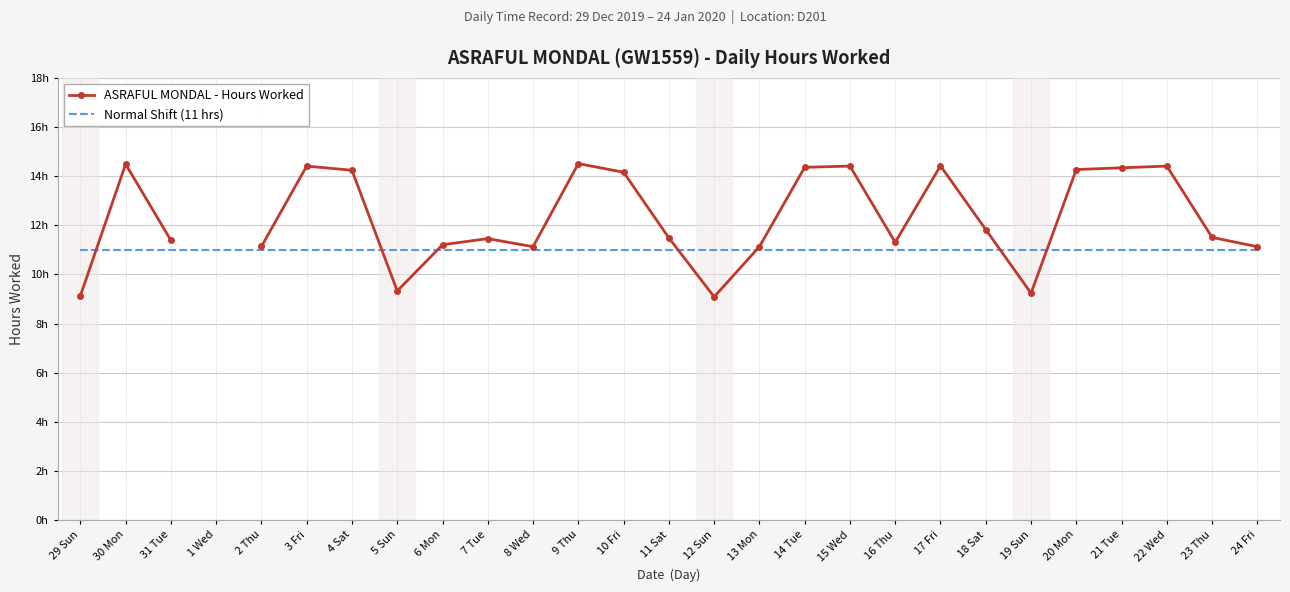

Which series has the largest range (max minus min)?

ASRAFUL MONDAL - Hours Worked